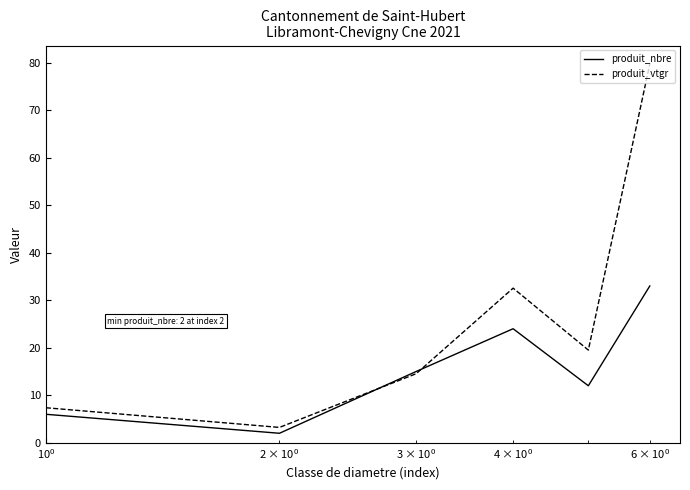

What is the lowest value of the produit_nbre series?

2.0